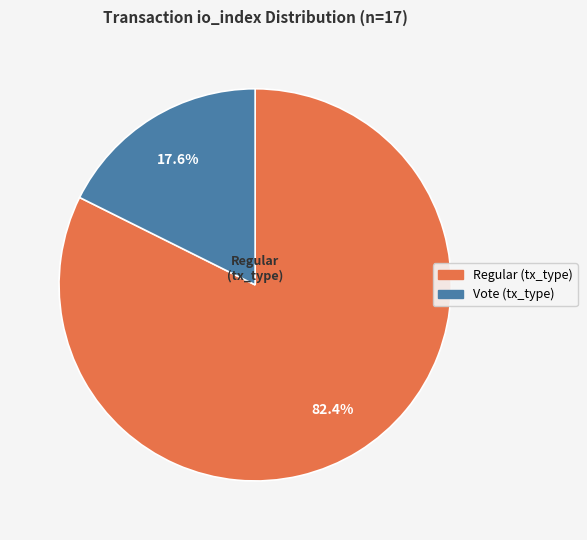

What is the ratio of the value at Vote (io_index=3) to the value at Regular (io_index=14)?

0.2